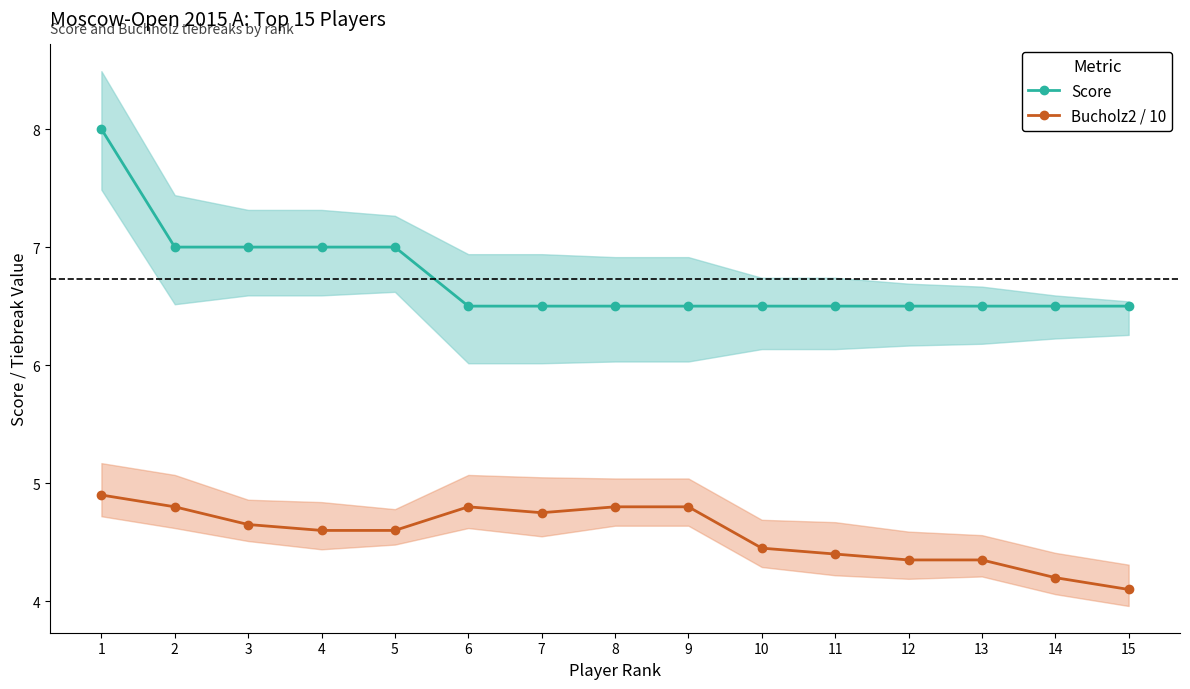

What is the sum of the Score values at 2 and 8?

13.5